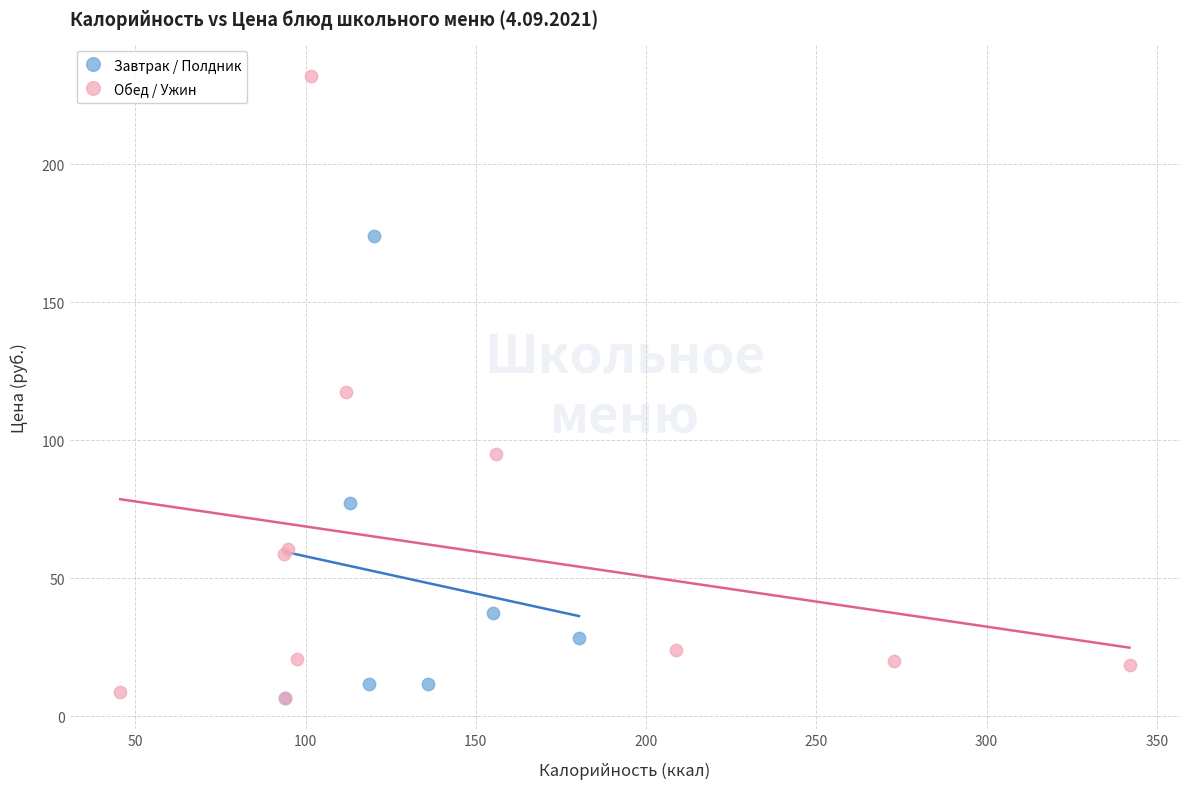

Which series has the largest Y range (max minus min)?

Обед / Ужин